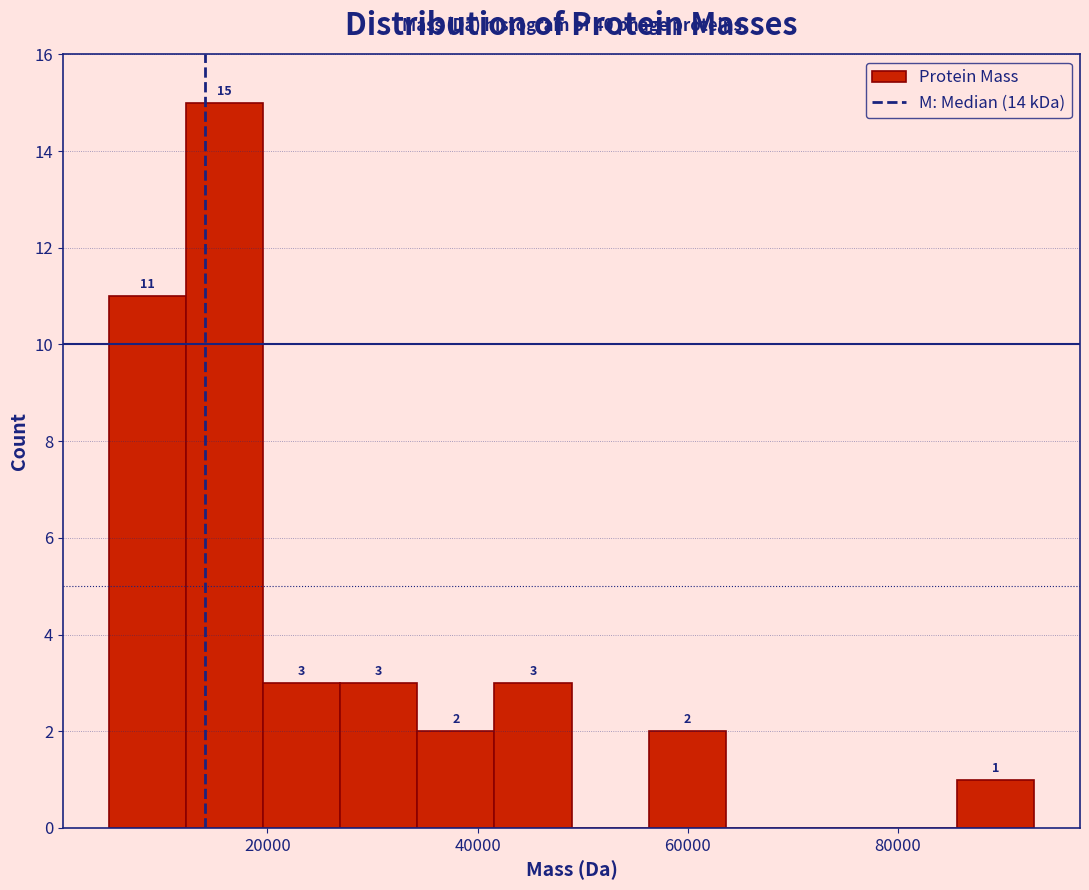

Read against the x-axis, roughly where is the centre of the tallest bar?

16000